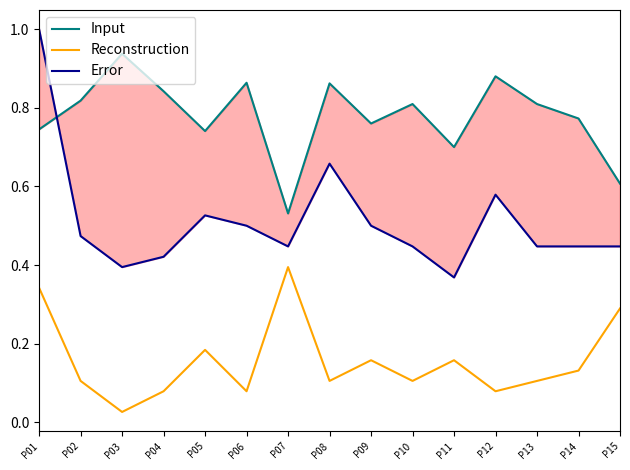

What is the difference between the maximum and minimum values in the Reconstruction series?

0.4